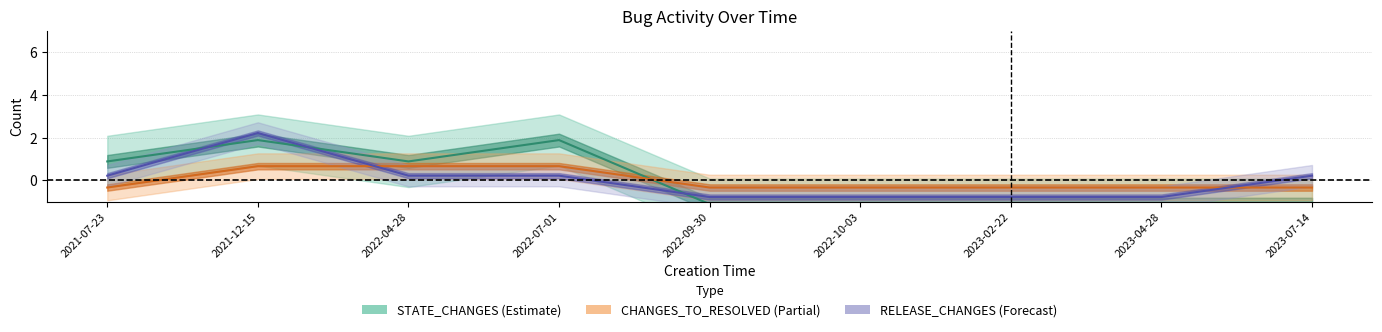

How many intersections are there between CHANGES_TO_RESOLVED and RELEASE_CHANGES?

2